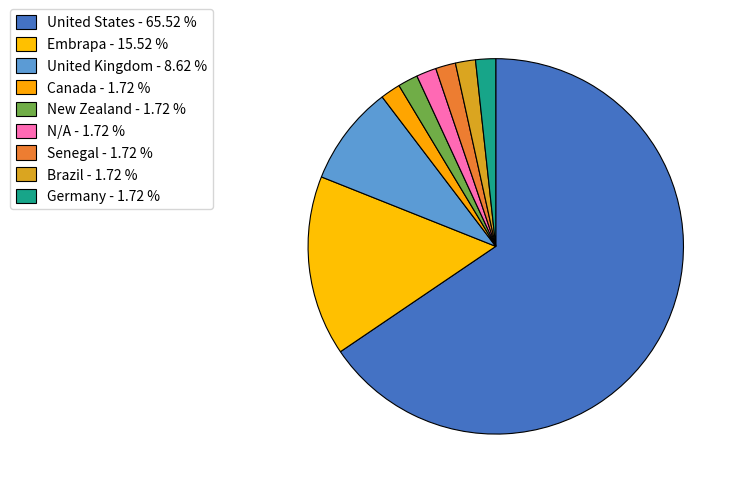

How many slices are in this pie chart?

9